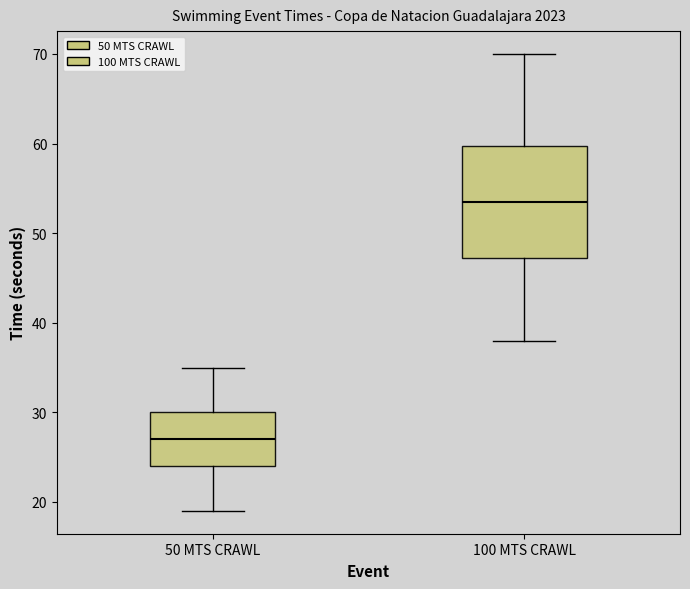

Where does the median line of the box for 100 MTS CRAWL sit on the y-axis? The values are not printed on the chart, so give them approximately, as read against the axis.

54